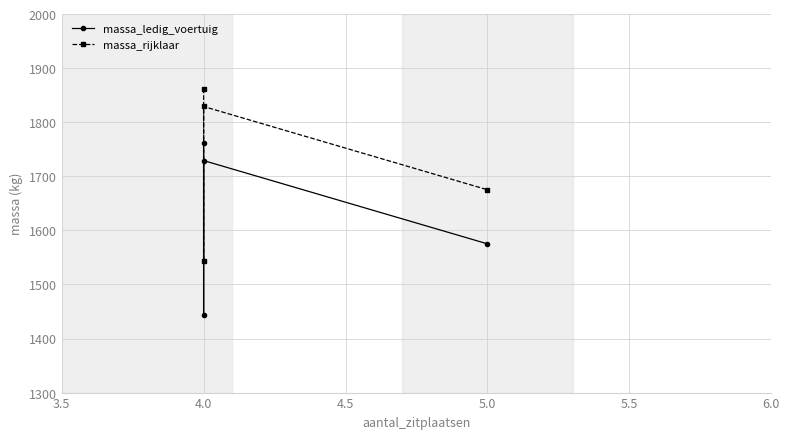

Reading left to right, list all the values displayed in this chart.

massa_ledig_voertuig: 1762	1444	1729	1575
massa_rijklaar: 1862	1544	1829	1675